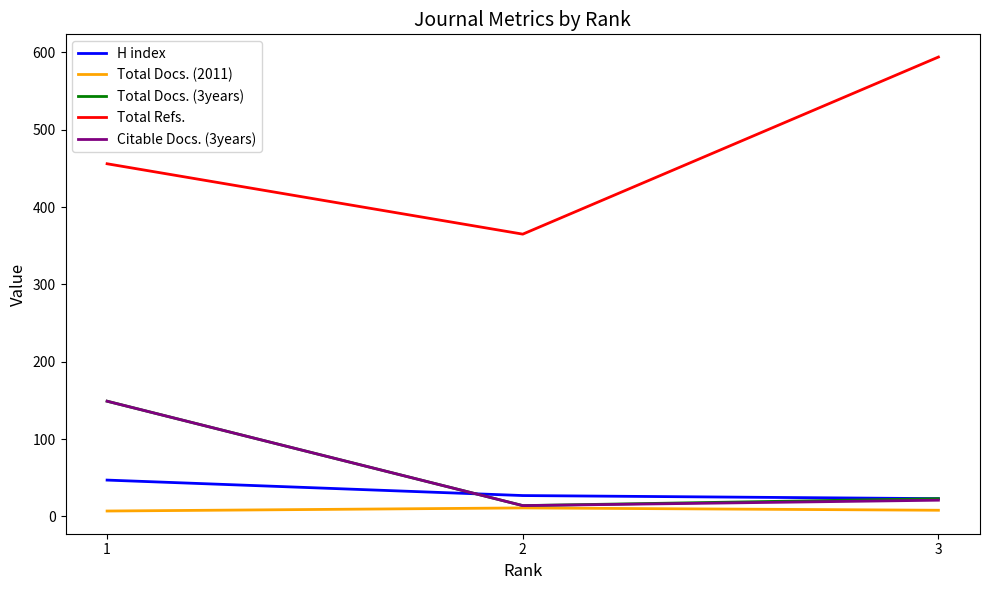

Which series has the largest range (max minus min)?

Total Refs.